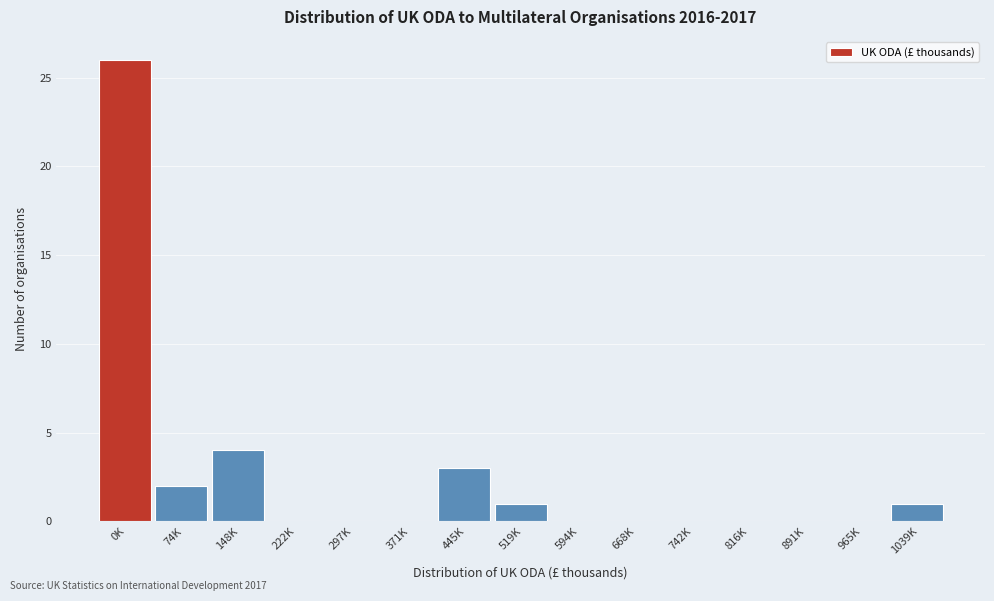

Reading left to right, extract all data points from this chart.

0K=26	74K=2	148K=4	222K=0	297K=0	371K=0	445K=3	519K=1	594K=0	668K=0	742K=0	816K=0	891K=0	965K=0	1039K=1